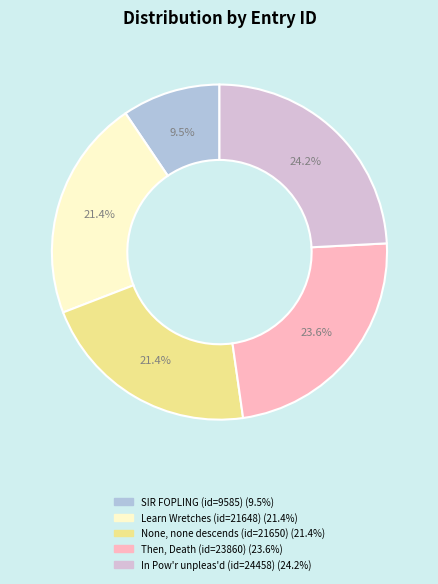

To the nearest percent, what is the combined percentage of SIR FOPLING (id=9585) and None, none descends (id=21650)?

31%